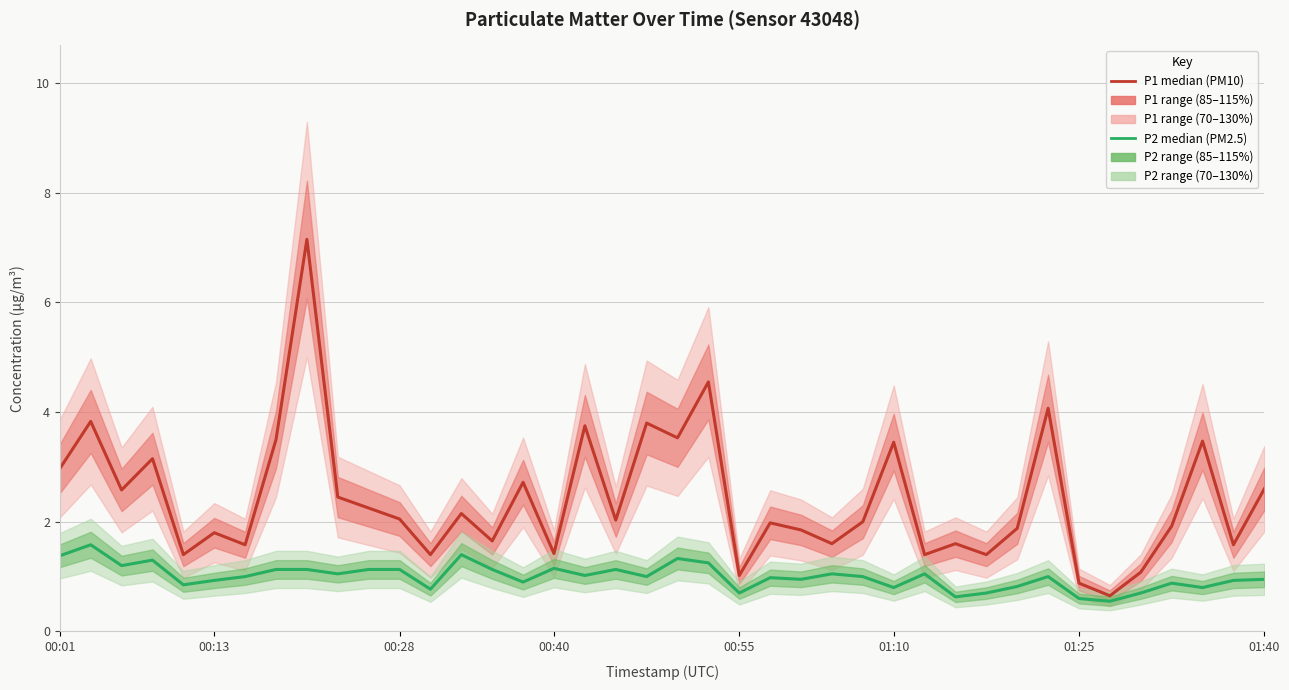

The P1 (PM10) series shows 7.3 at 21. True or false?

False